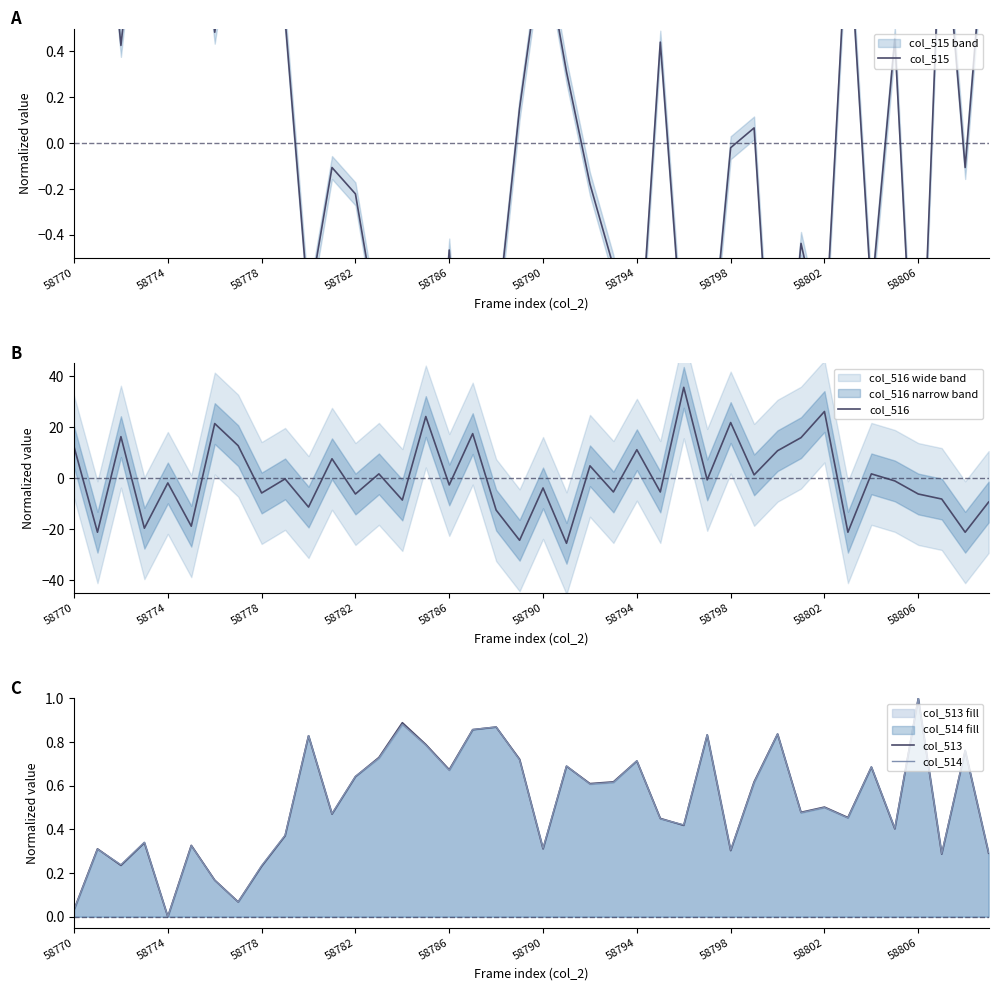

At which category does the chart reach its peak across all series?

26